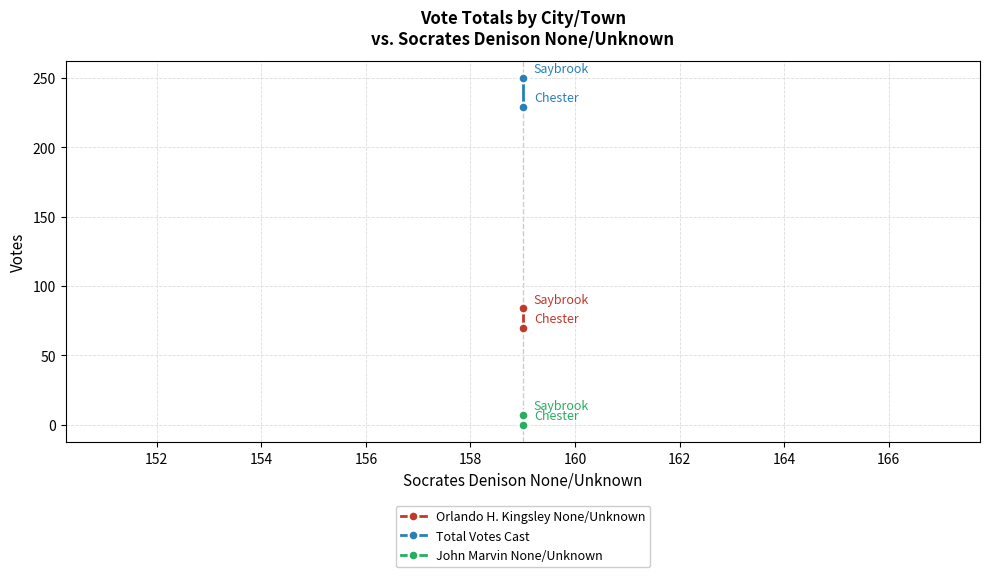

Which has a higher value, 152 or 150?

152